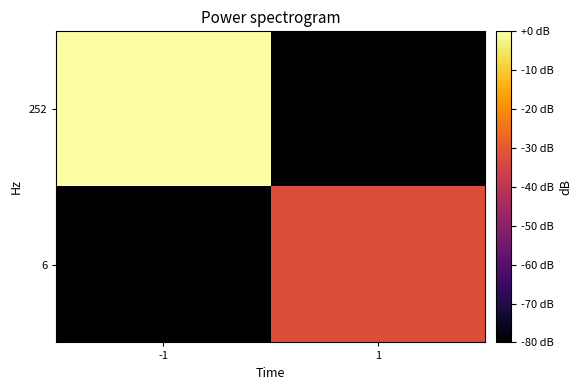

Count the number of categories in the chart.

2